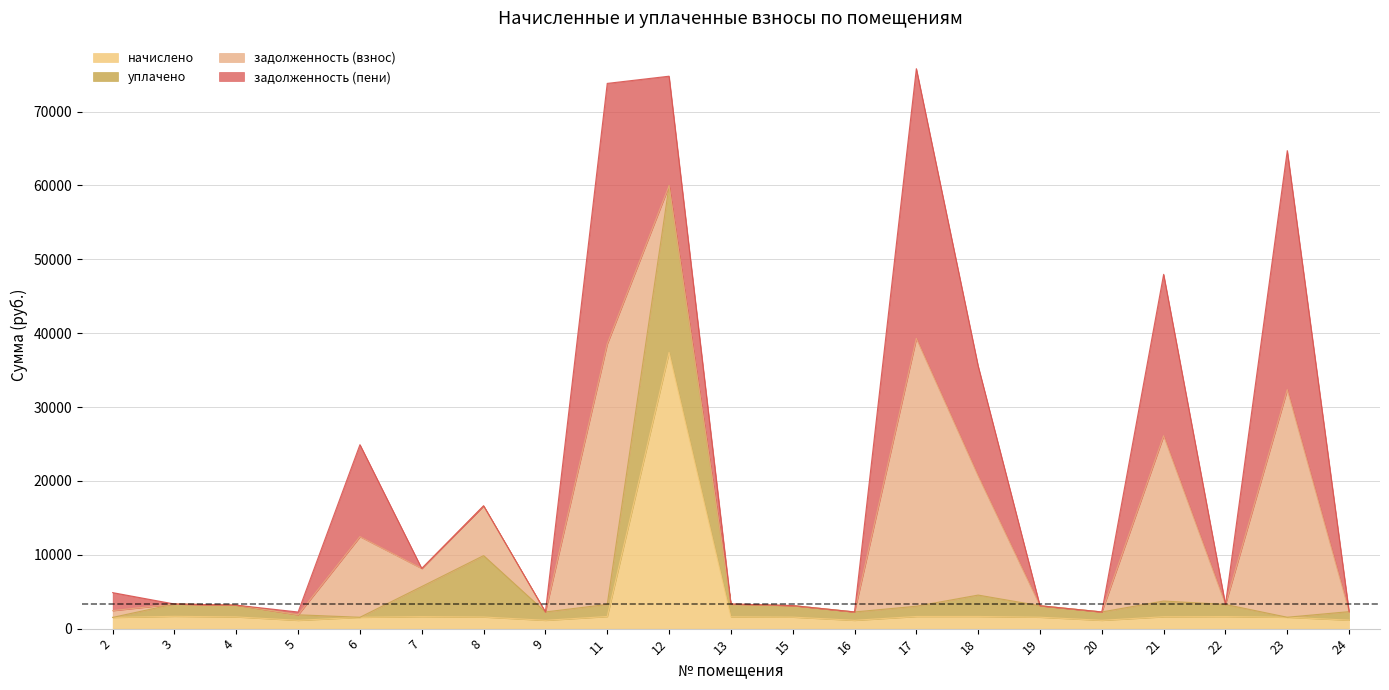

Between 12 and 4, which is larger?

12